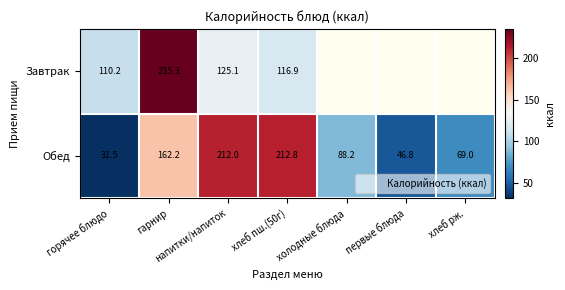

What is the greatest value displayed?

235.3